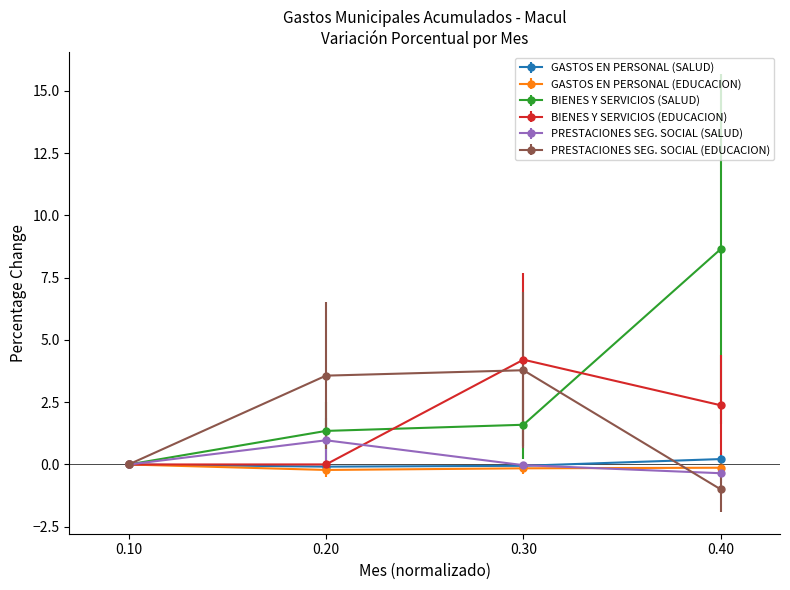

What is the value of the PRESTACIONES SEG. SOCIAL (EDUCACION) point at the 2nd from the left?

3.6